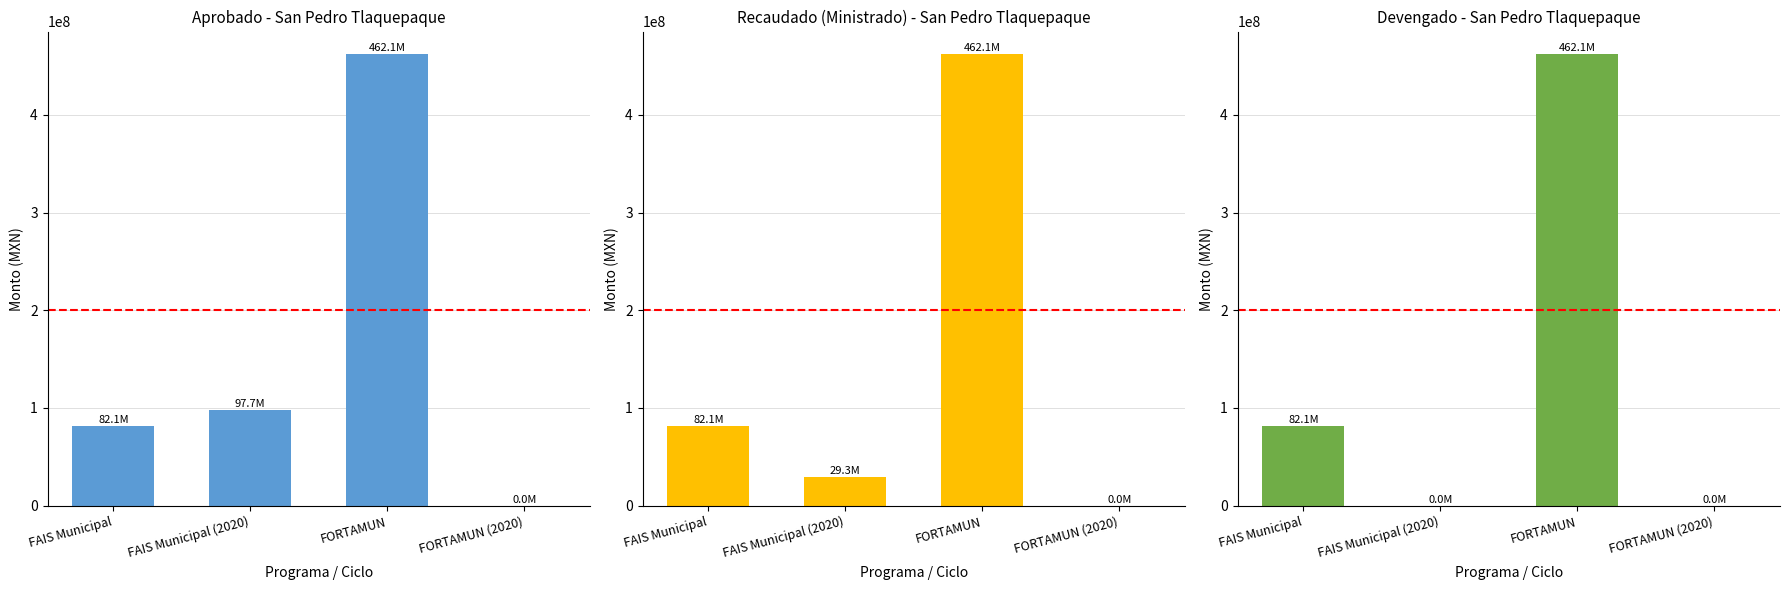

Count the number of data series in this chart.

3